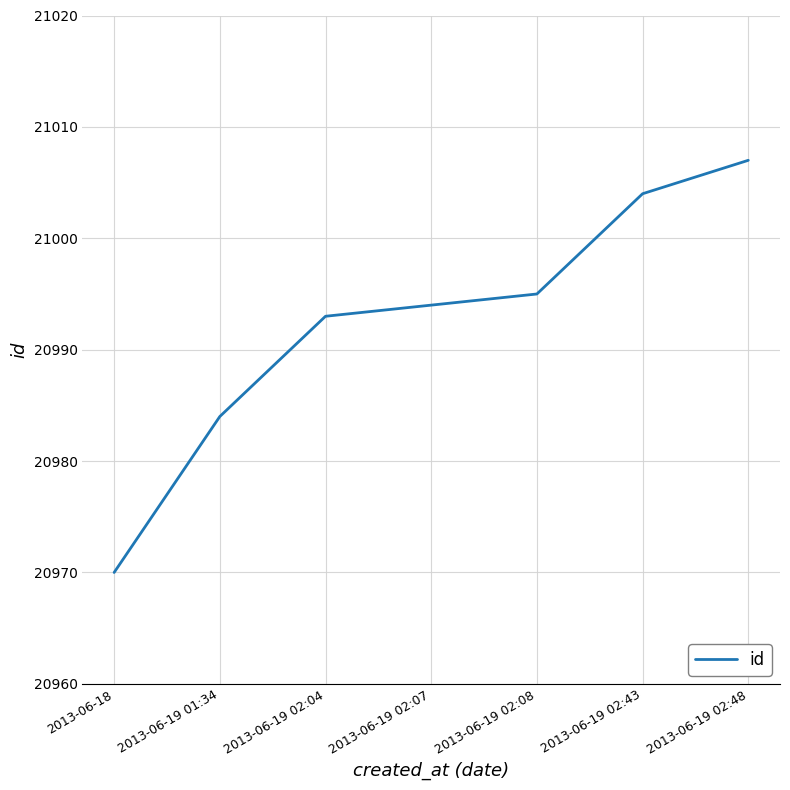

What is the average value?

20992